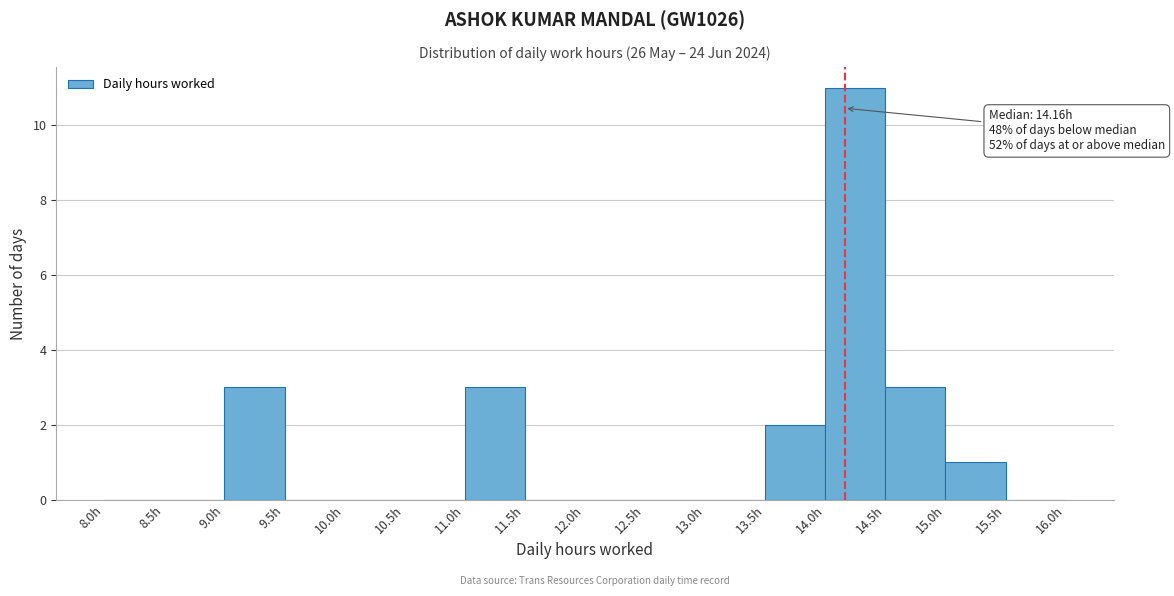

Which range on the x-axis has the tallest bar?

14.0 to 14.5